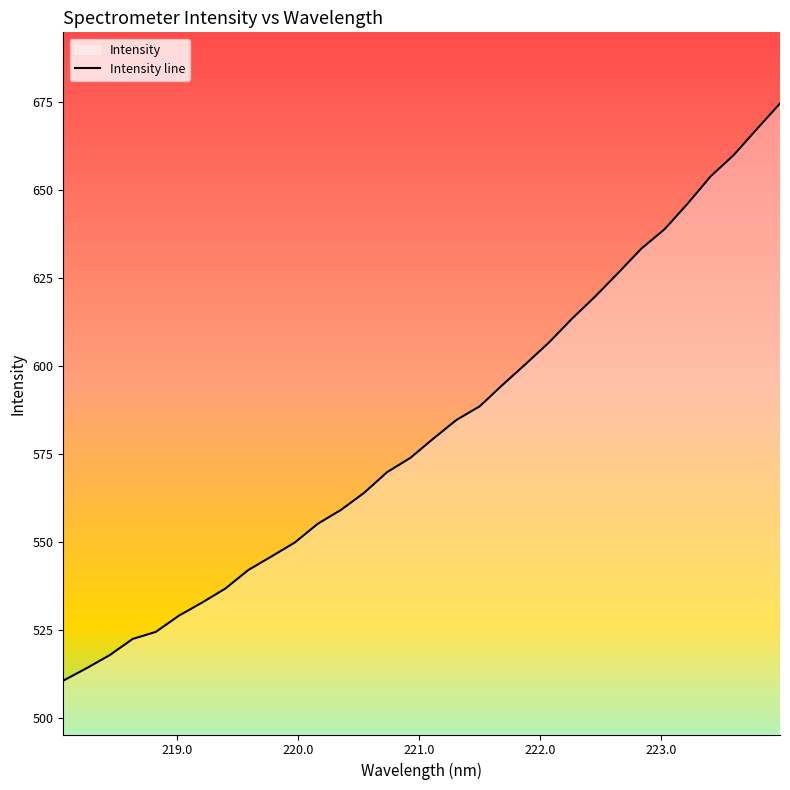

What is the minimum value shown in the chart?

510.5